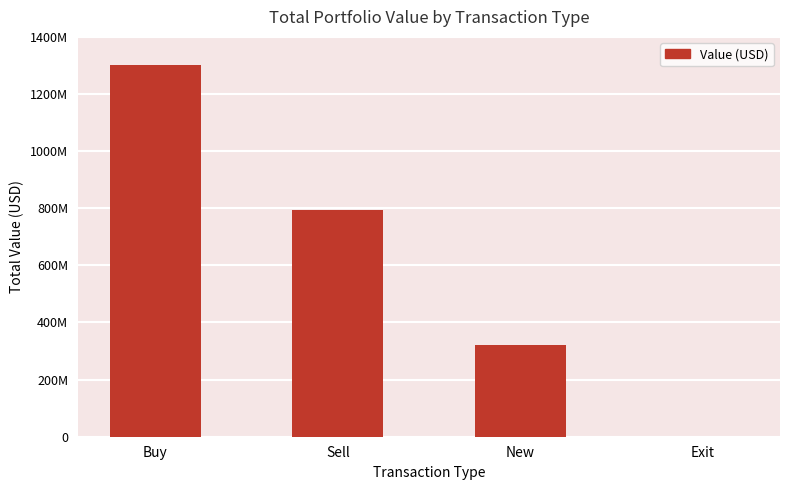

List the labels in order of value, smallest first.

Exit, New, Sell, Buy